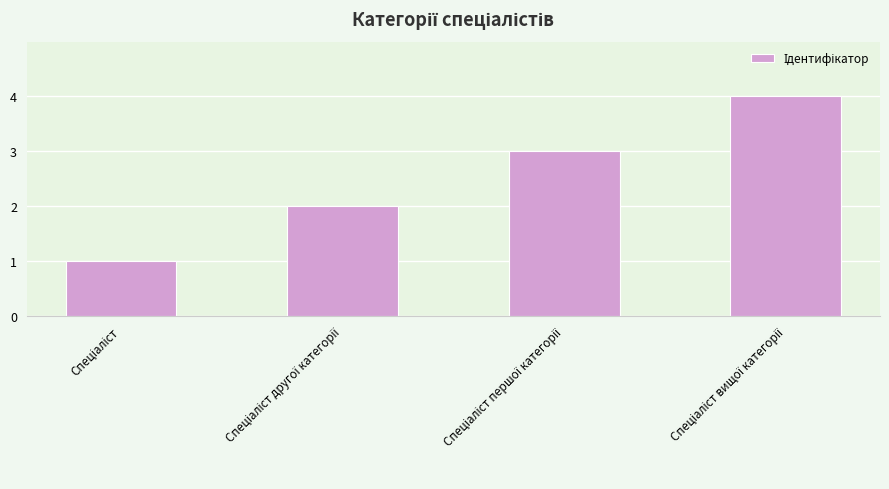

What is the greatest value displayed?

4